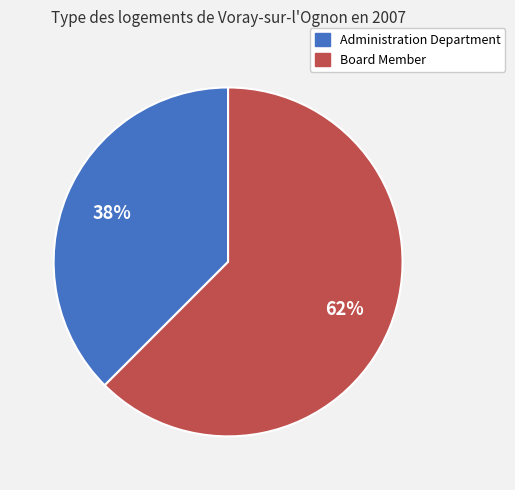

Which category has the smallest portion of the pie?

Administration Department